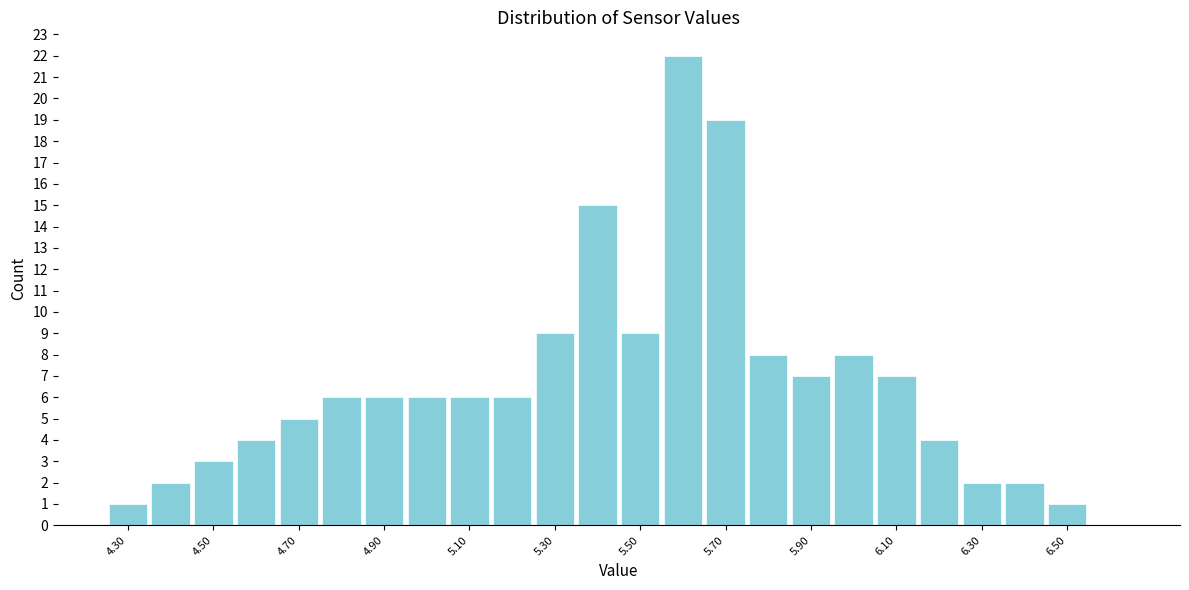

What is the height of the bar covering 5.25 to 5.35 on the x-axis? Neither the bar edges nor the heights are printed on the chart, so give them approximately, as read against the axes.

9